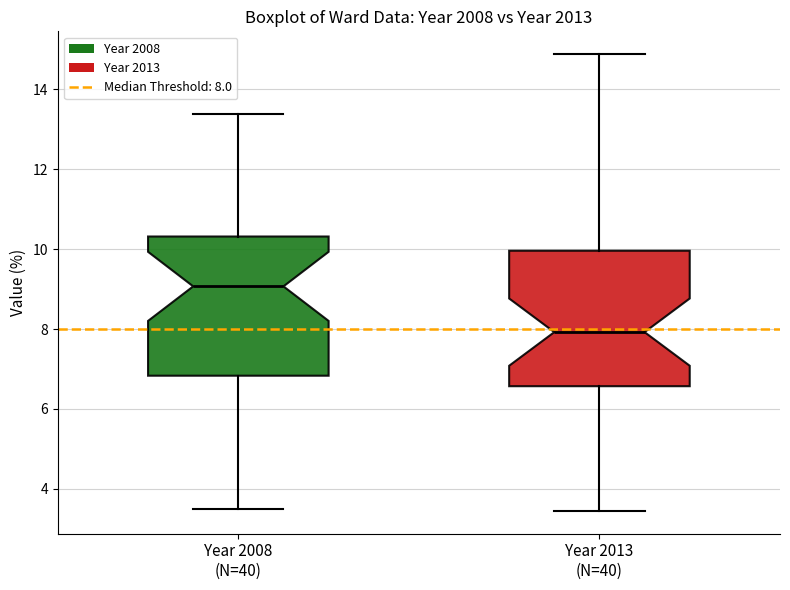

Reading left to right, transcribe this box plot: for each box, give where its median line is, the range the box spans, and where its two whiskers end, as read against the y-axis. The values are not printed on the chart, so give them approximately, as read against the axis.

Year 2008 (N=40): median 9.0, box 6.8 to 10.4, whiskers 3.4 to 13.4
Year 2013 (N=40): median 8.0, box 6.6 to 10.0, whiskers 3.4 to 14.8